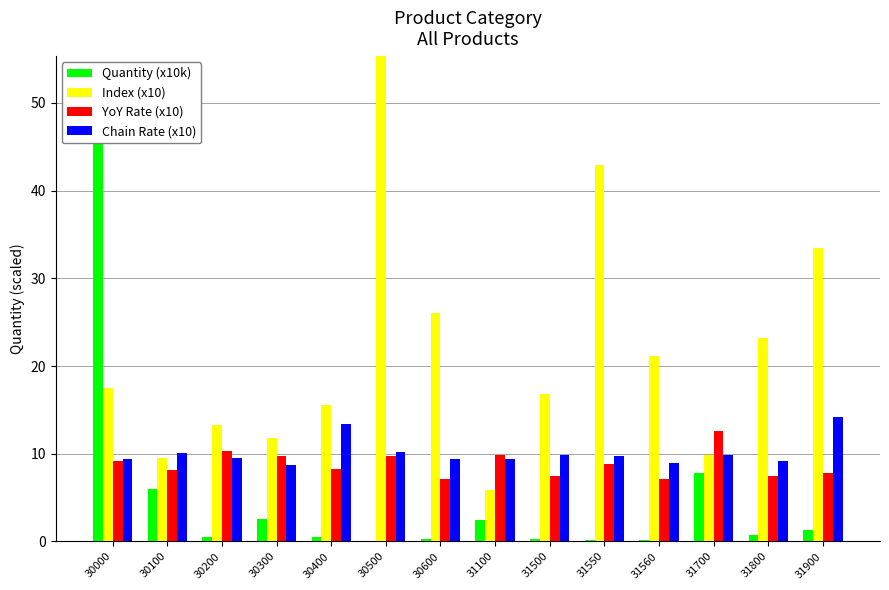

What is the total value across all series at 31900?

56.8